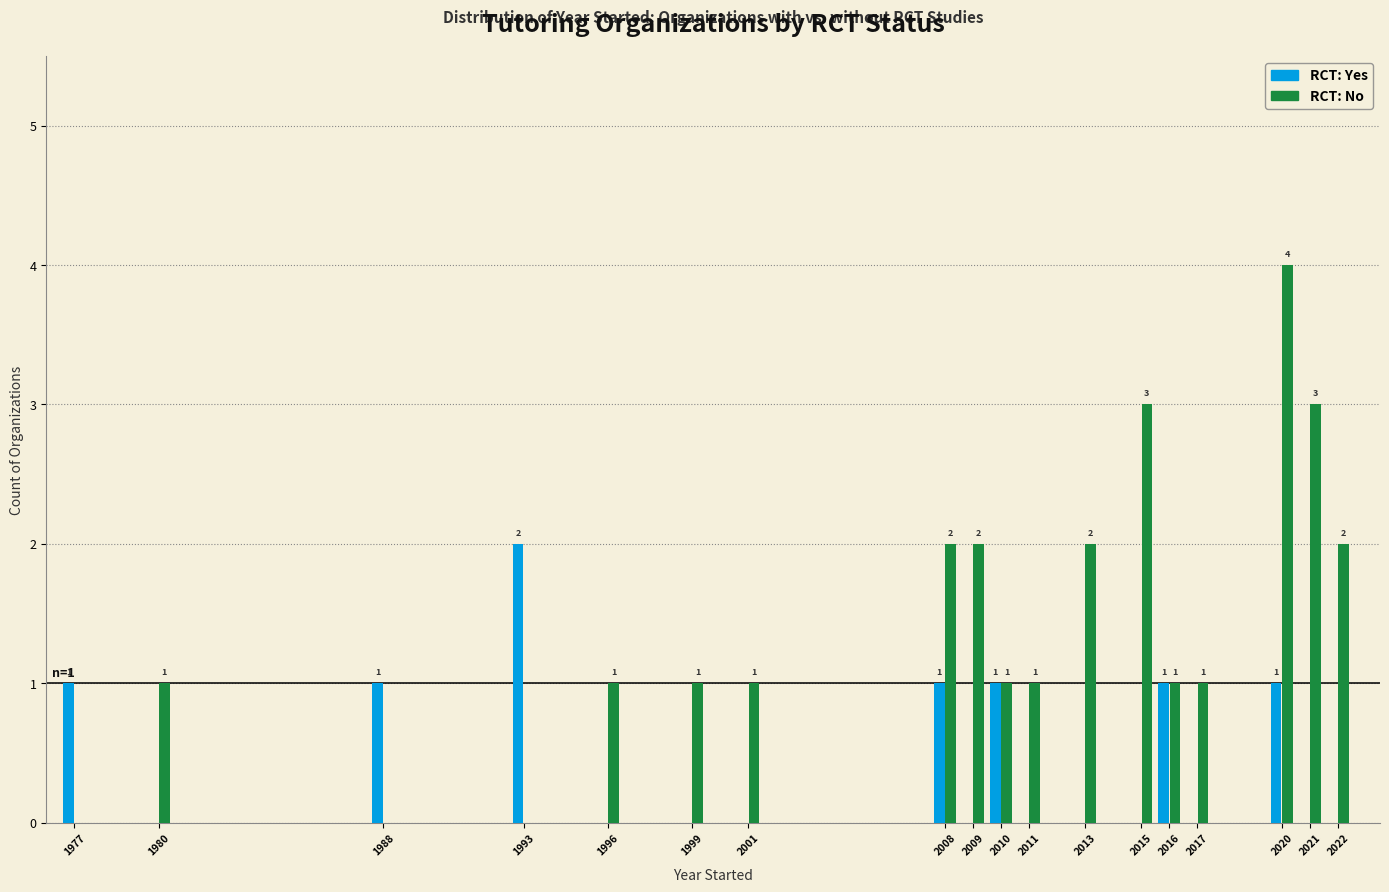

Which category has the highest value across all series?

2020